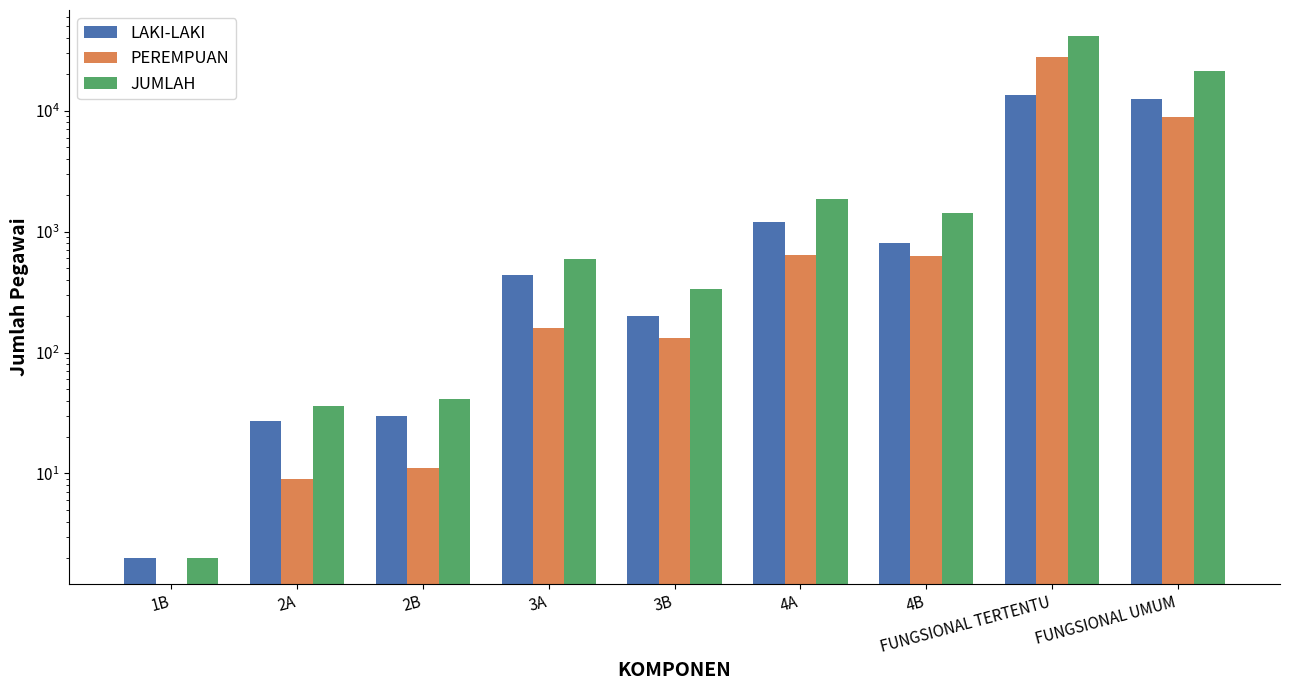

What is the total value across all series at 1B?

4